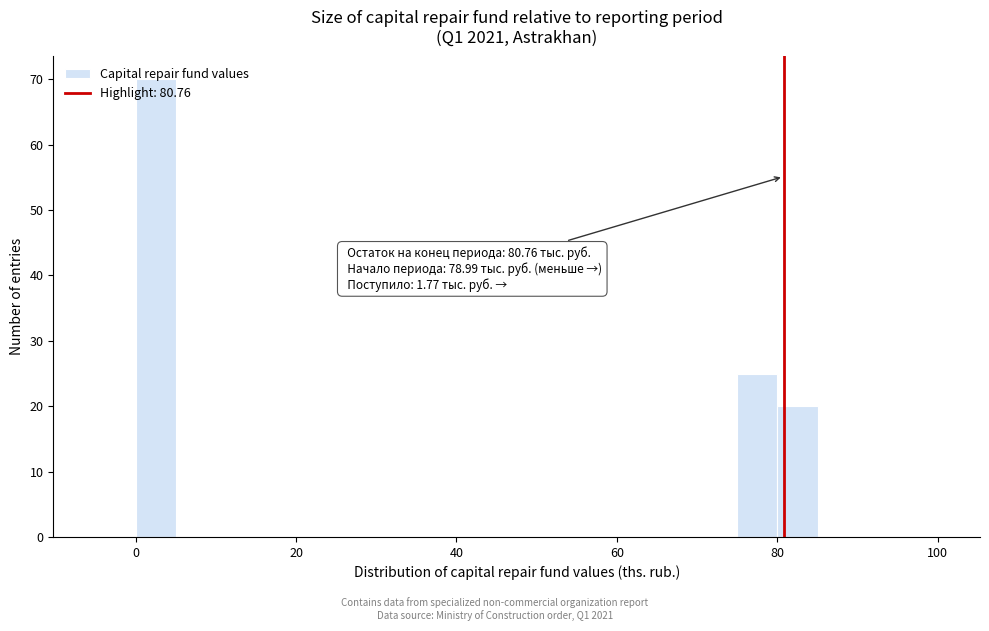

Around what value on the x-axis is the tallest bar? Give the approximate position of its centre, as read against the axis.

2